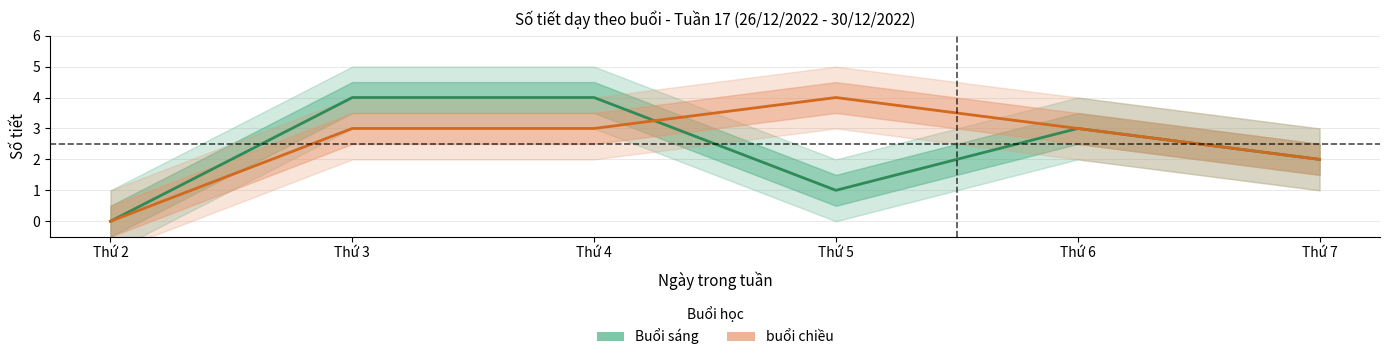

Between Thứ 4 and Thứ 2, which is larger?

Thứ 4